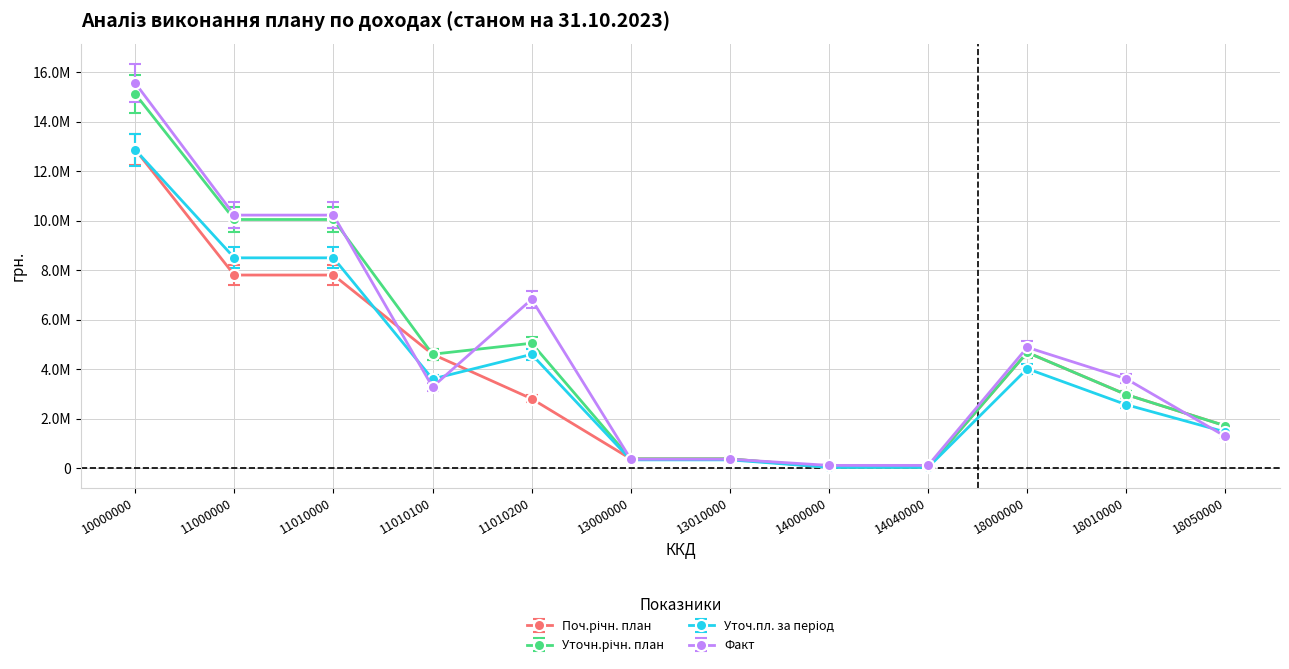

Which series changed the most between 13010000 and 18010000?

Факт